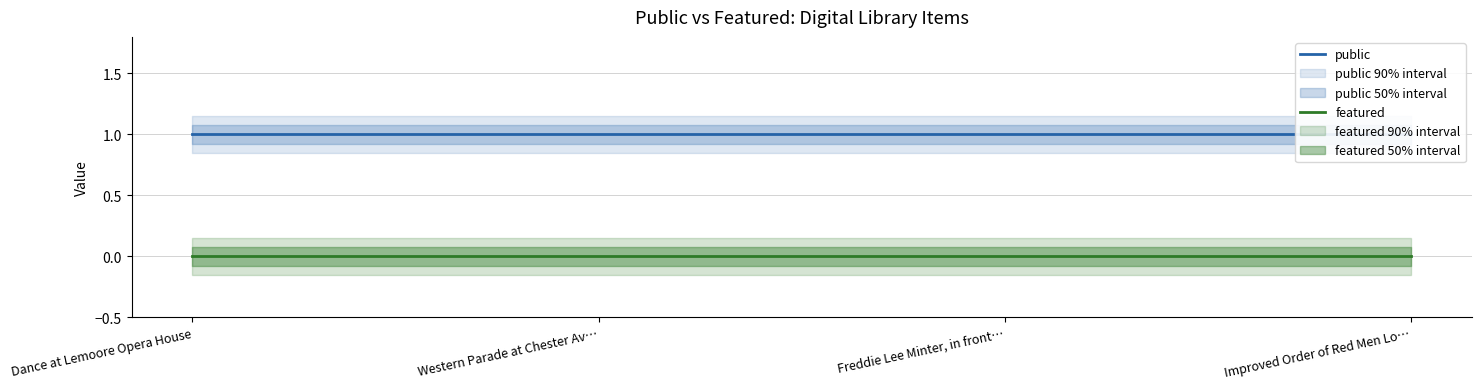

What are all the series names shown in the legend?

public, featured